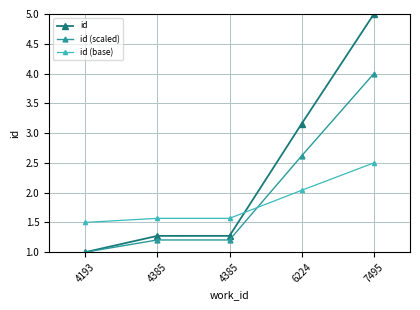

Which series ends up on top after the final intersection of id (scaled) and id (base)?

id (scaled)